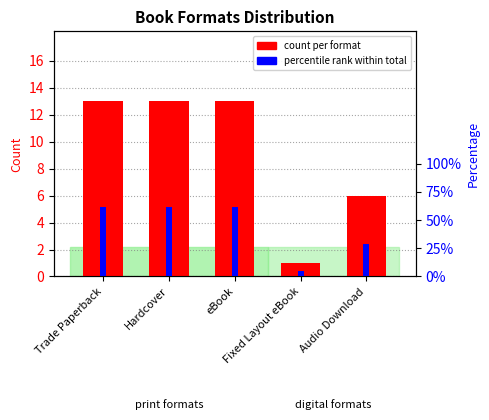

Reading left to right, what are all the values shown in this chart?

count: Trade Paperback=13.0	Hardcover=13.0	eBook=13.0	Fixed Layout eBook=1.0	Audio Download=6.0
percentage: Trade Paperback=11.2	Hardcover=11.2	eBook=11.2	Fixed Layout eBook=0.9	Audio Download=5.2